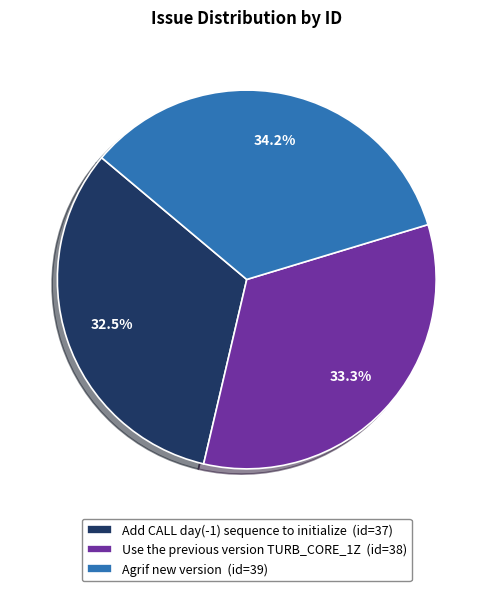

To the nearest percent, what is the difference between the Agrif new version and Add CALL day(-1) sequence to initialize slice percentages?

2%